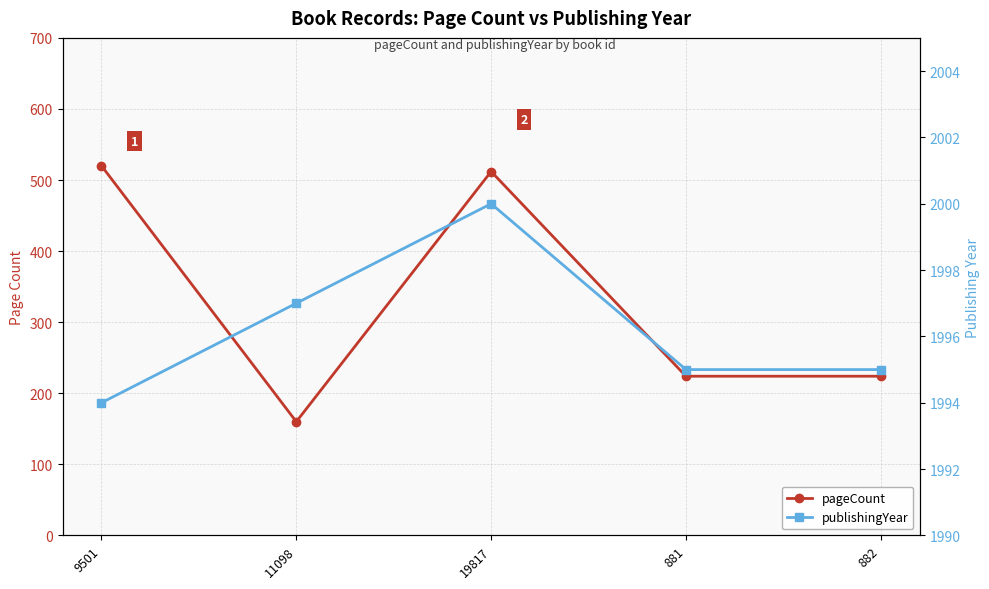

What is the label of the 1st point from the left?

9501